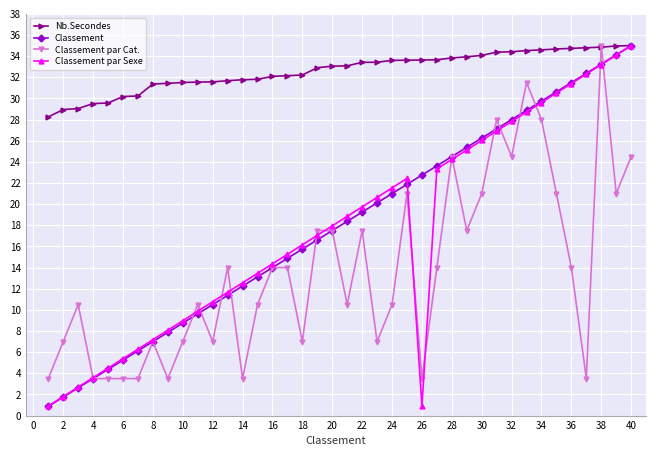

What is the value of the Classement par Sexe point at the 2nd from the left?

1.8